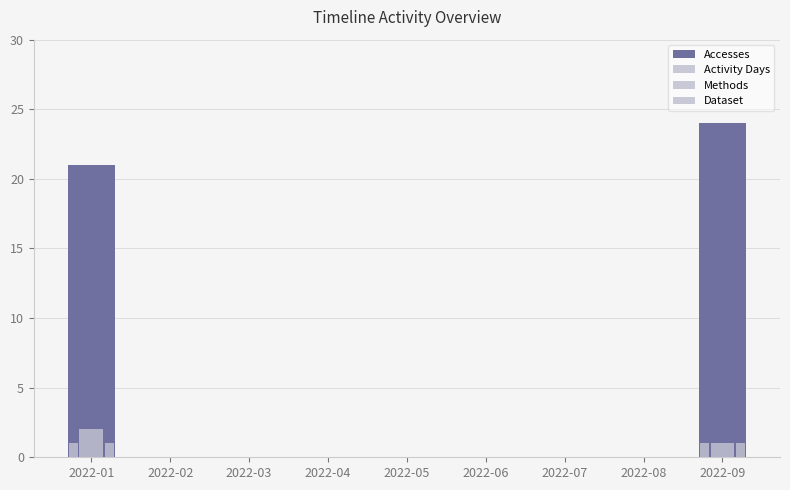

Count the number of data series in this chart.

4